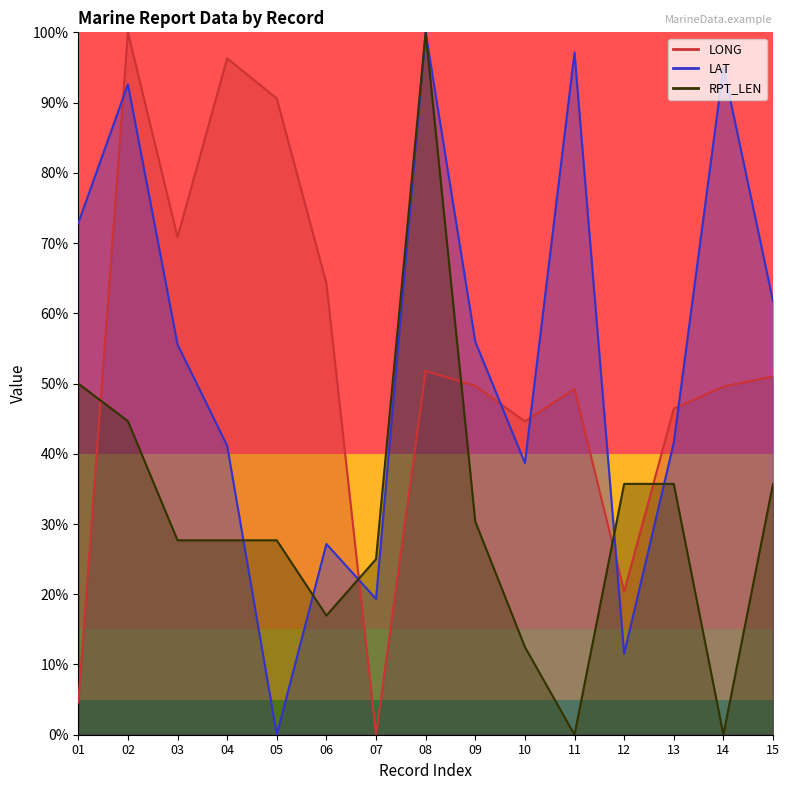

What is the sum of the LONG values at 13 and 01?

0.5